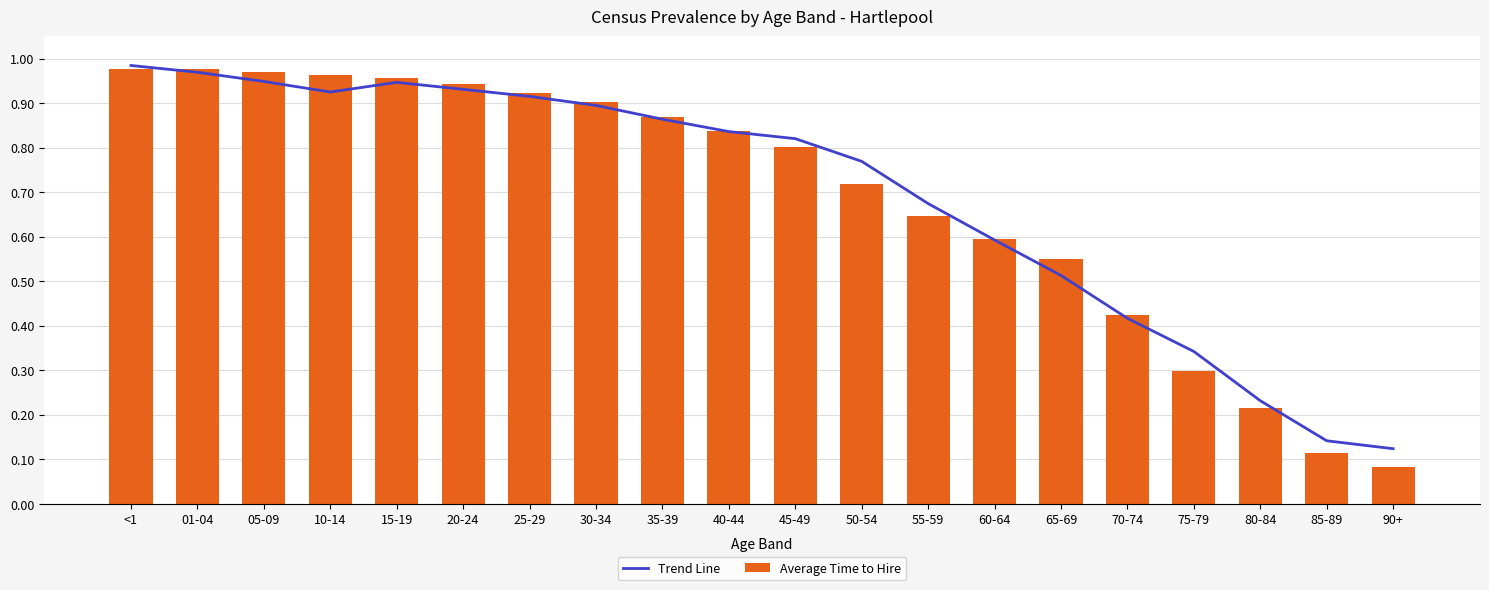

Rank the series by their maximum value, from highest to lowest.

Trend Line, Average Time to Hire